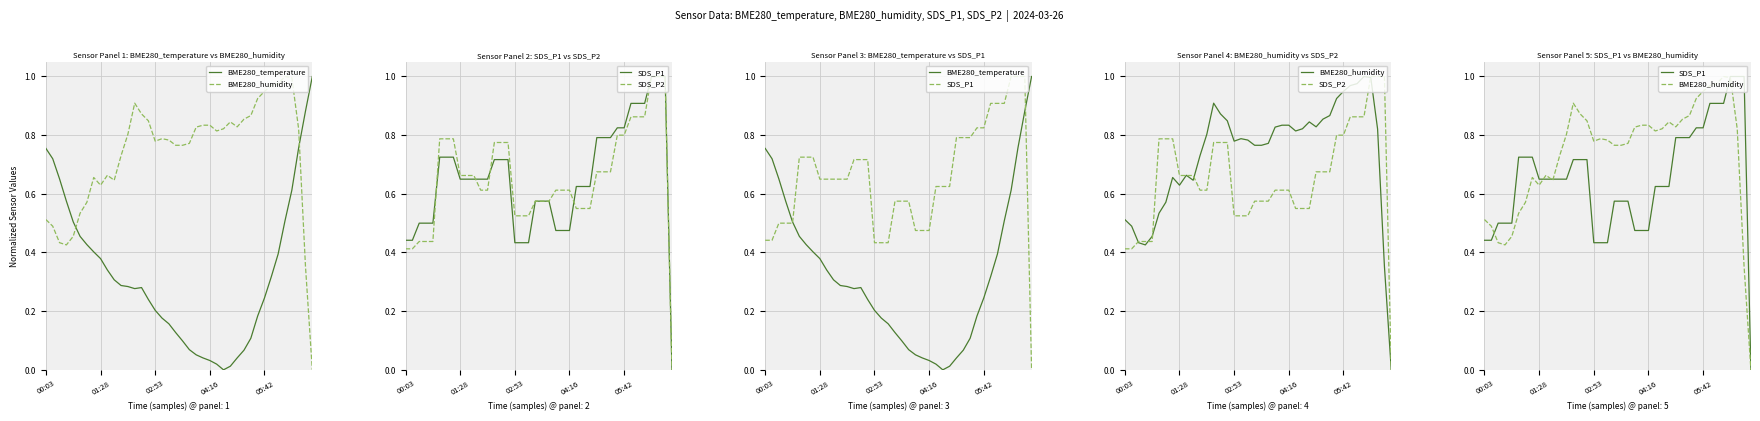

After their last crossing, which series has the higher values: BME280_temperature or BME280_humidity?

BME280_temperature